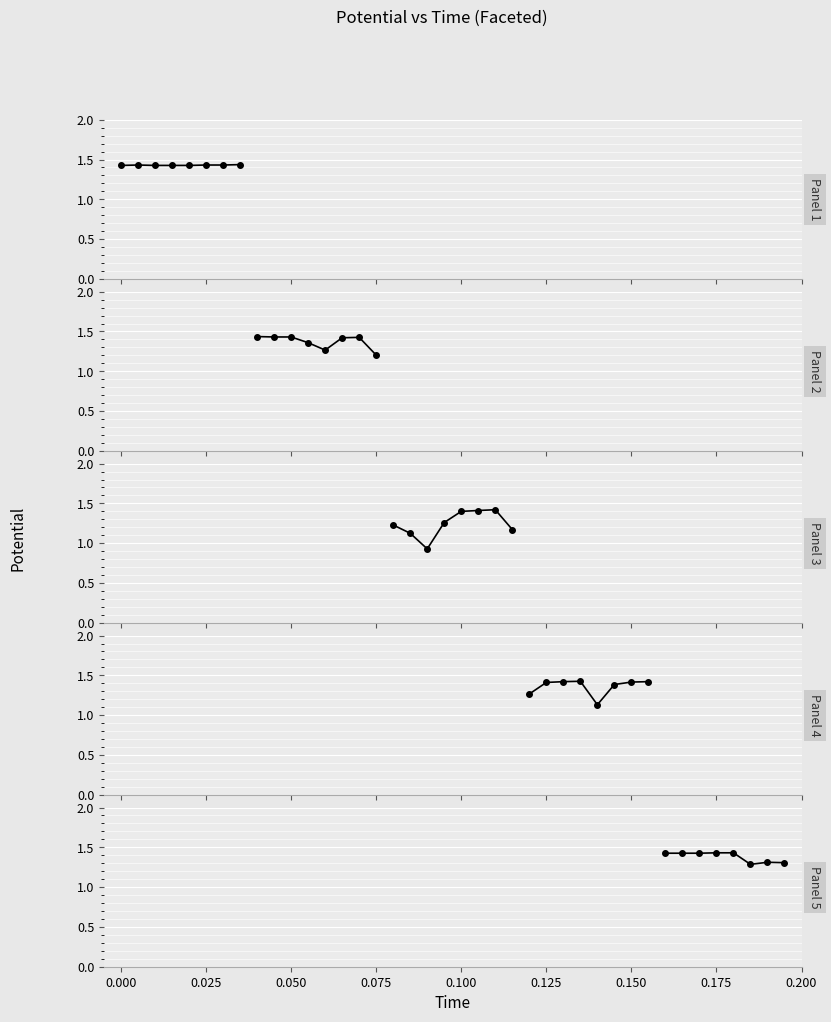

Count the values in the range 1 to 2.

8